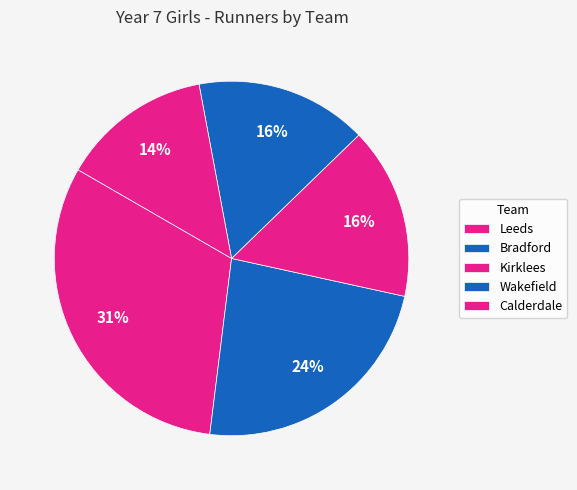

How many segments does this pie chart have?

5